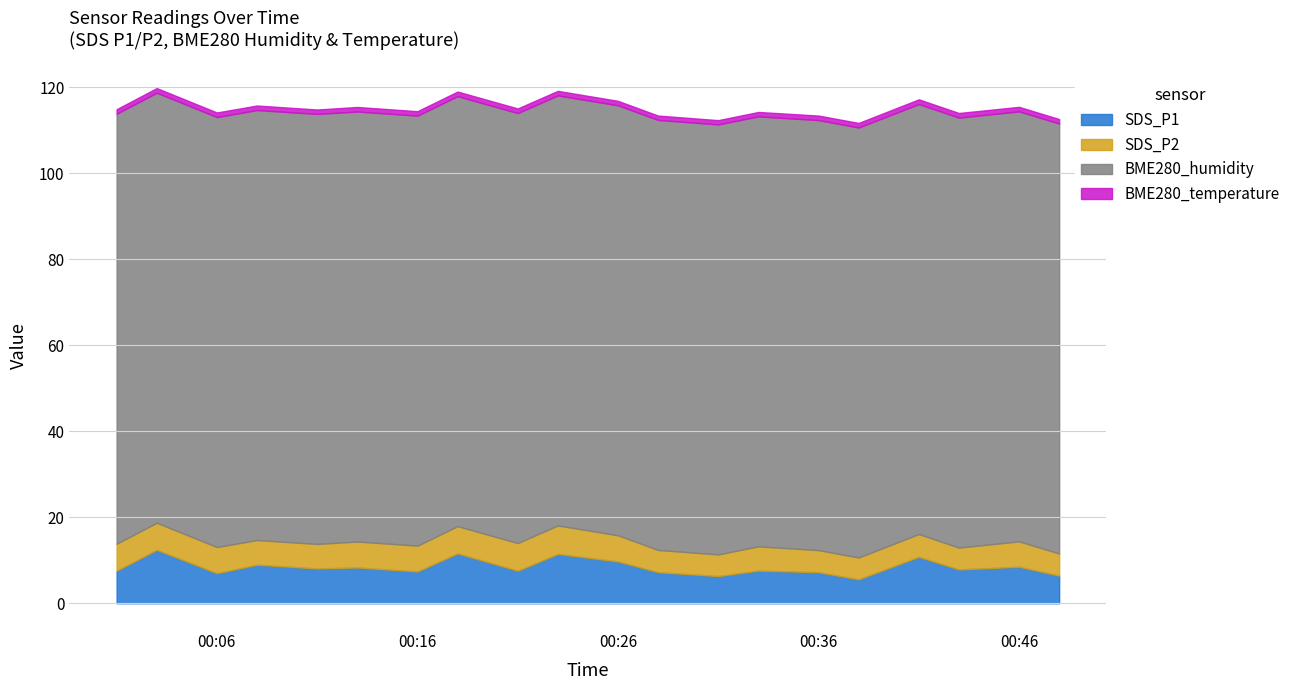

True or false: BME280_humidity and BME280_temperature intersect in this chart.

False